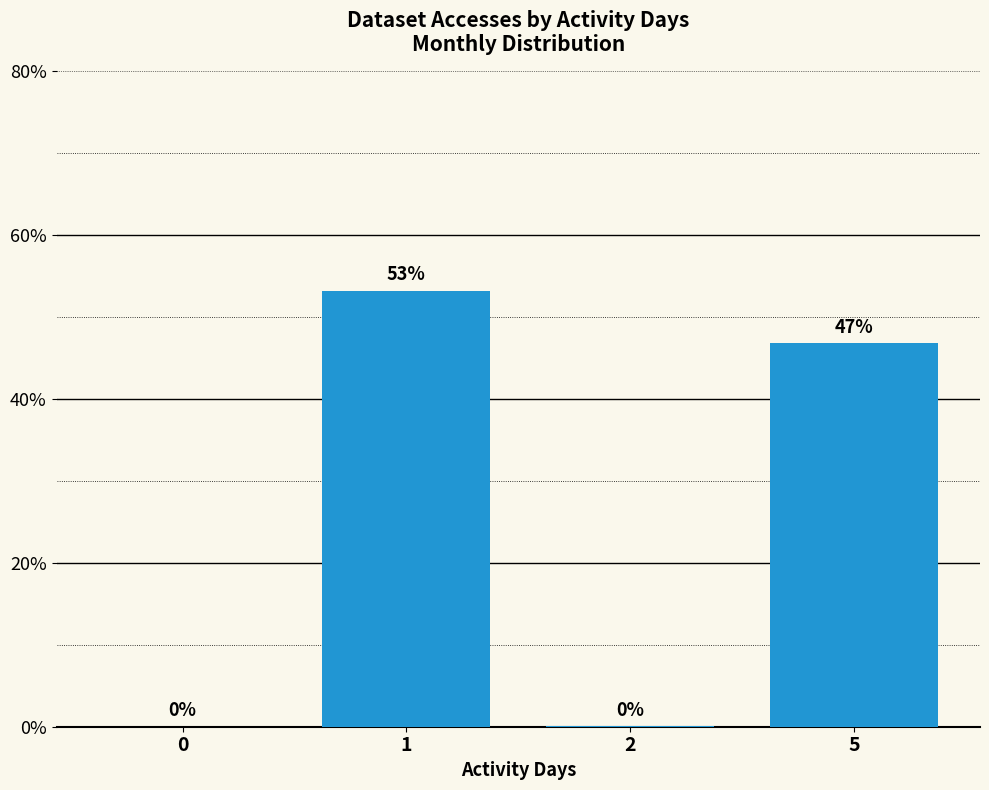

How many positive values are there?

3